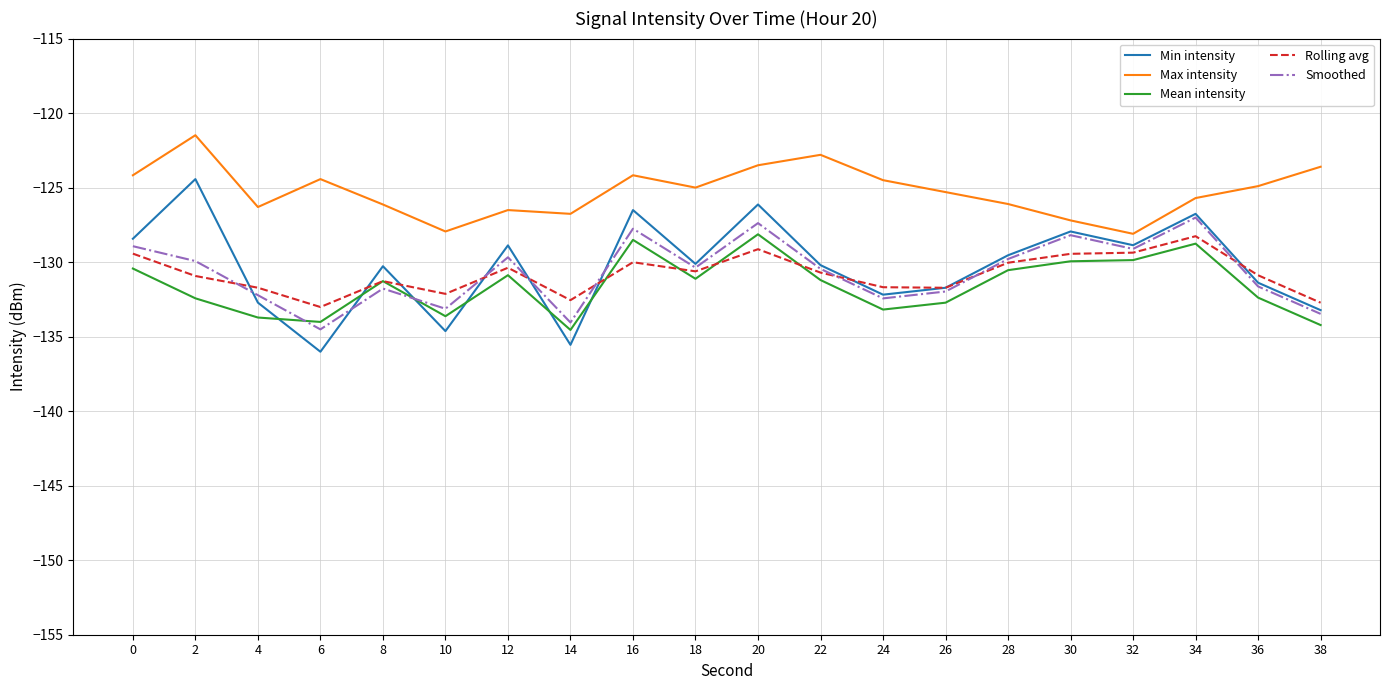

What are all the series names shown in the legend?

Min intensity, Max intensity, Mean intensity, Rolling avg, Smoothed